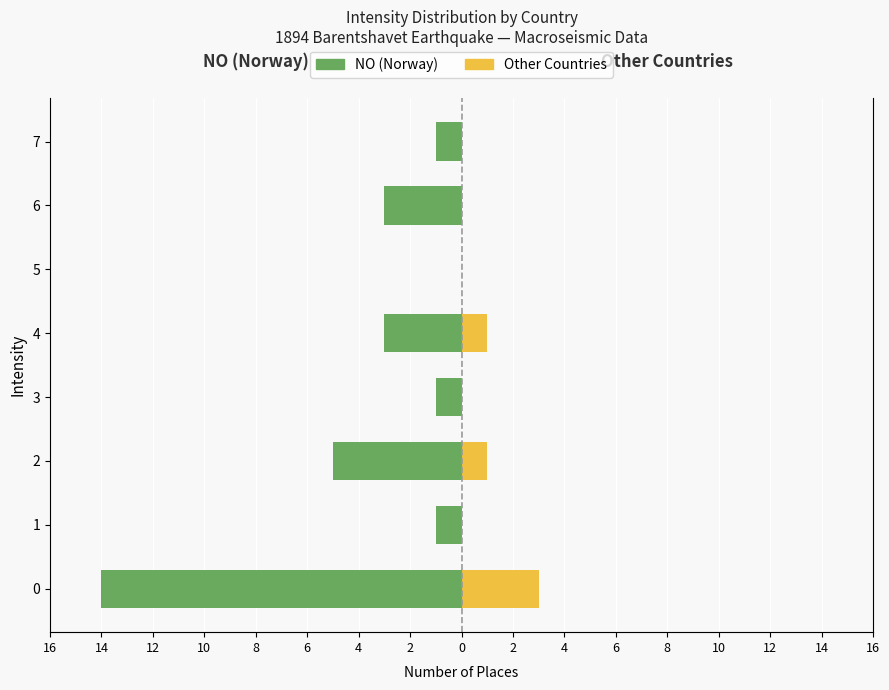

How many negative values does the NO (Norway) series have?

7